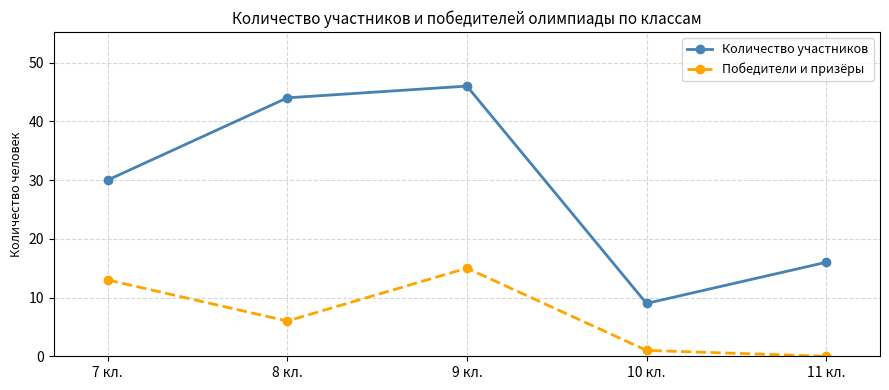

Count the number of data series in this chart.

2